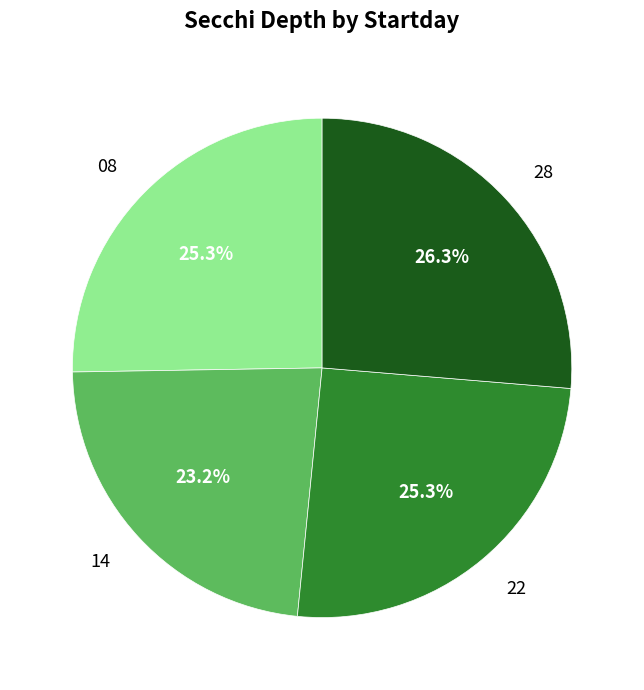

Approximately how many times larger is the value at 14 compared to 28?

0.9